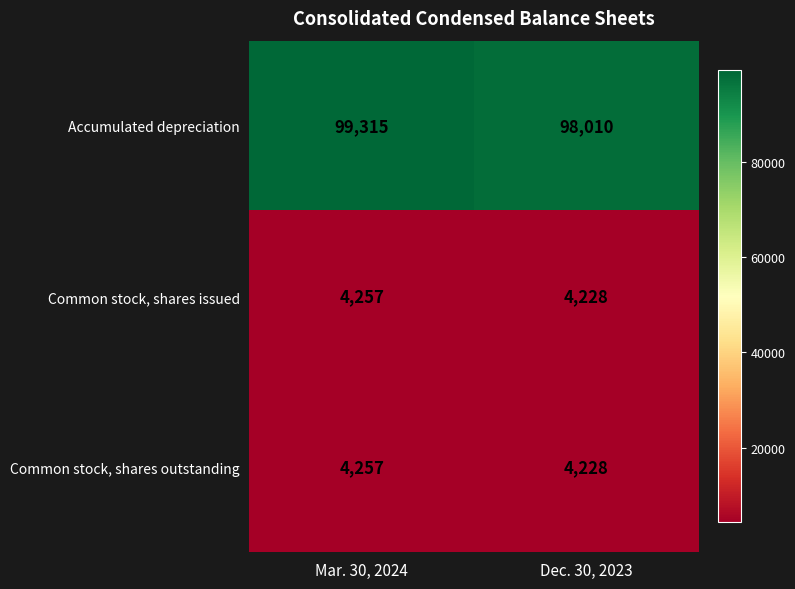

Where is Accumulated depreciation nearest to the value 98662?

Dec. 30, 2023